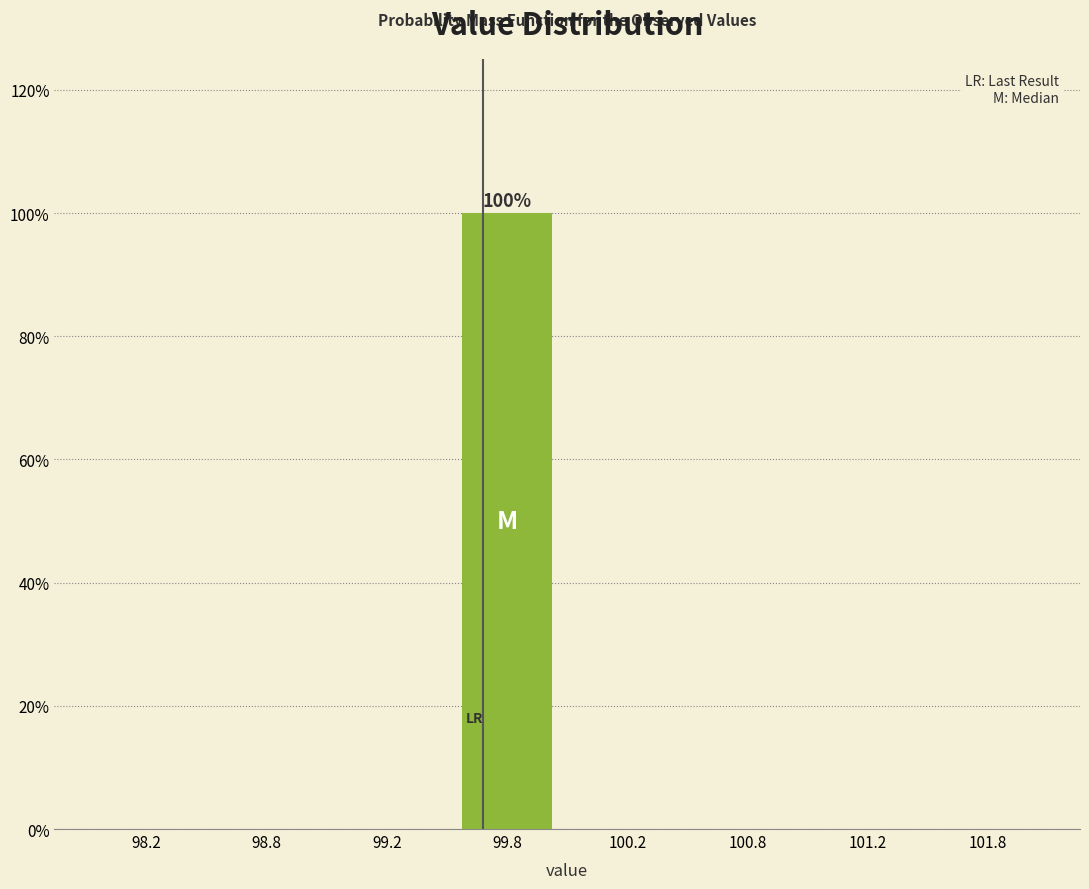

Reading left to right, what are all the values shown in this chart?

98.2=0	98.8=0	99.2=0	99.8=100	100.2=0	100.8=0	101.2=0	101.8=0